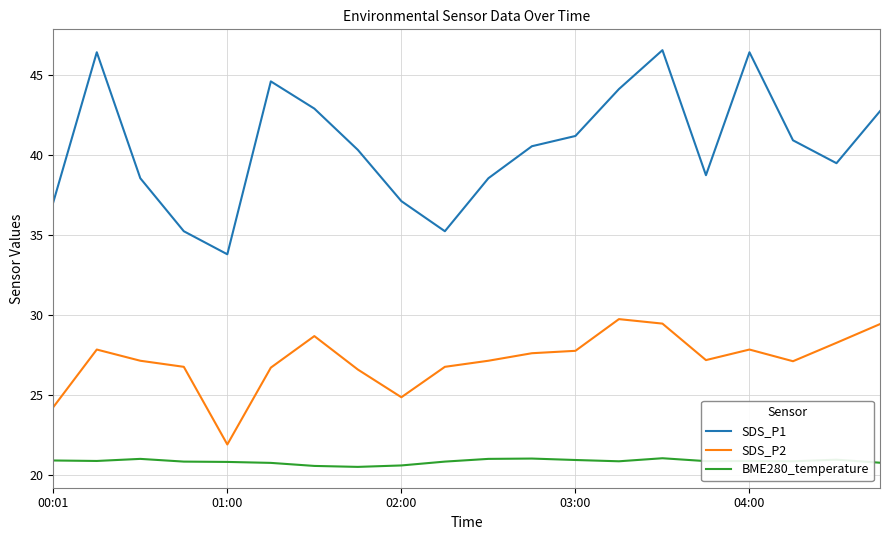

True or false: BME280_temperature and SDS_P2 cross at least once.

False